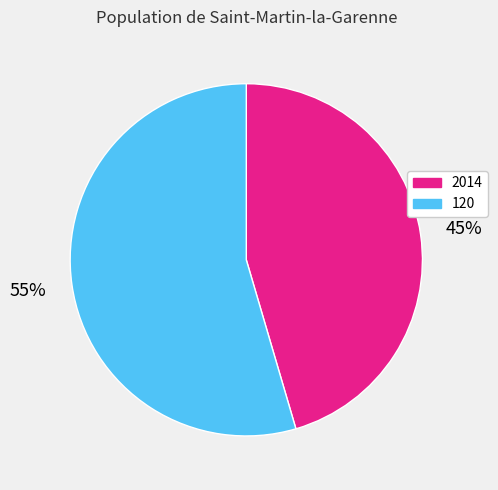

Combined, do 2014 and 120 account for over 50%?

Yes